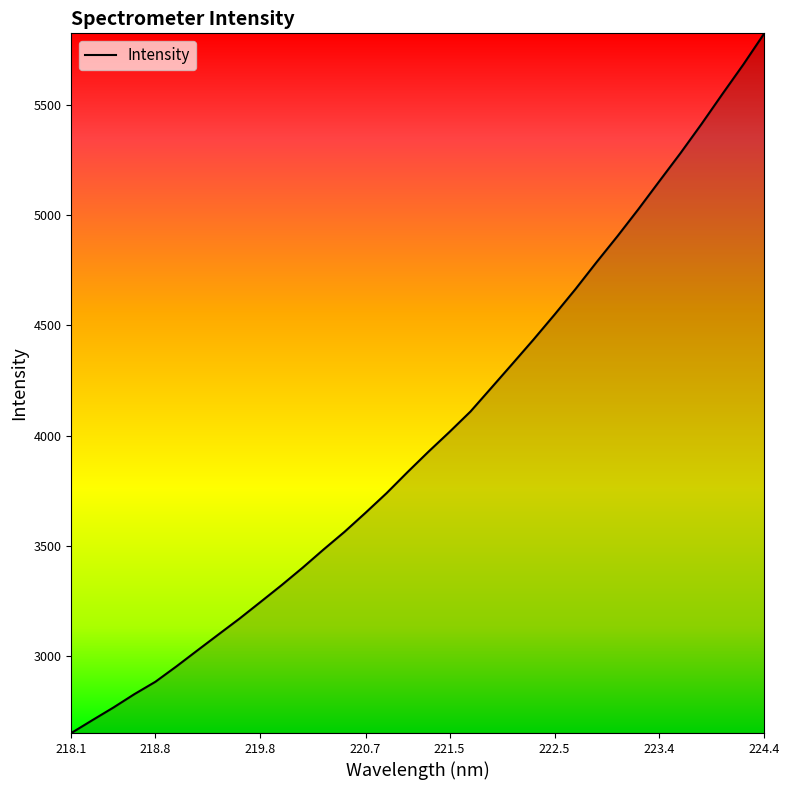

What is the maximum value shown in the chart?

5825.8